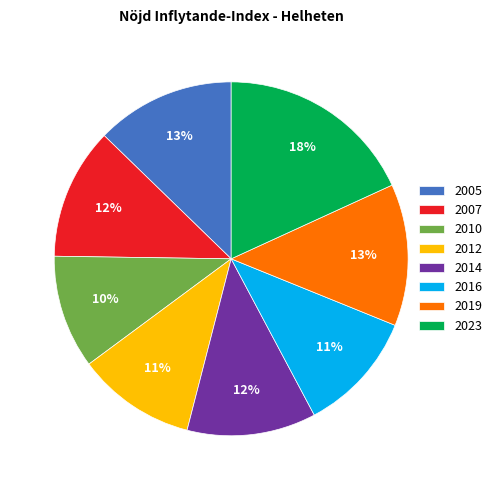

To the nearest percent, what portion does 2019 represent?

13%